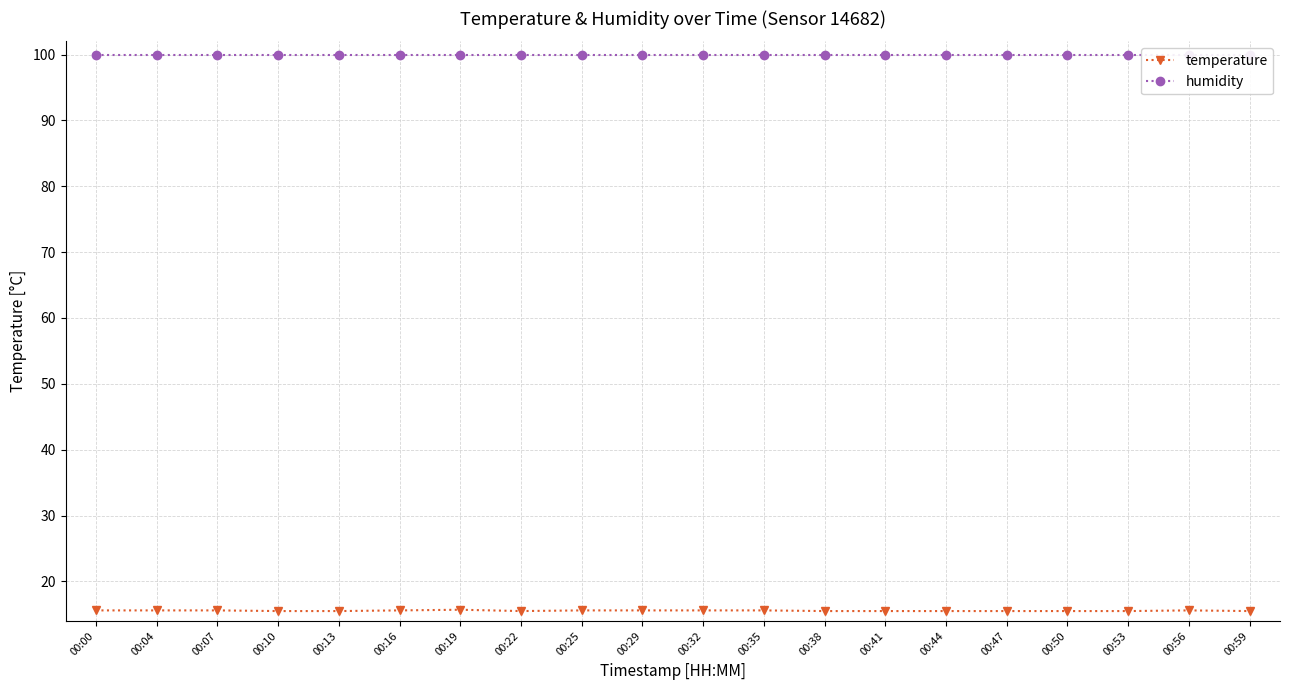

Reading left to right, what are all the values shown in this chart?

temperature: 15.6	15.6	15.6	15.5	15.5	15.6	15.7	15.5	15.6	15.6	15.6	15.6	15.5	15.5	15.5	15.5	15.5	15.5	15.6	15.5
humidity: 99.9	99.9	99.9	99.9	99.9	99.9	99.9	99.9	99.9	99.9	99.9	99.9	99.9	99.9	99.9	99.9	99.9	99.9	99.9	99.9